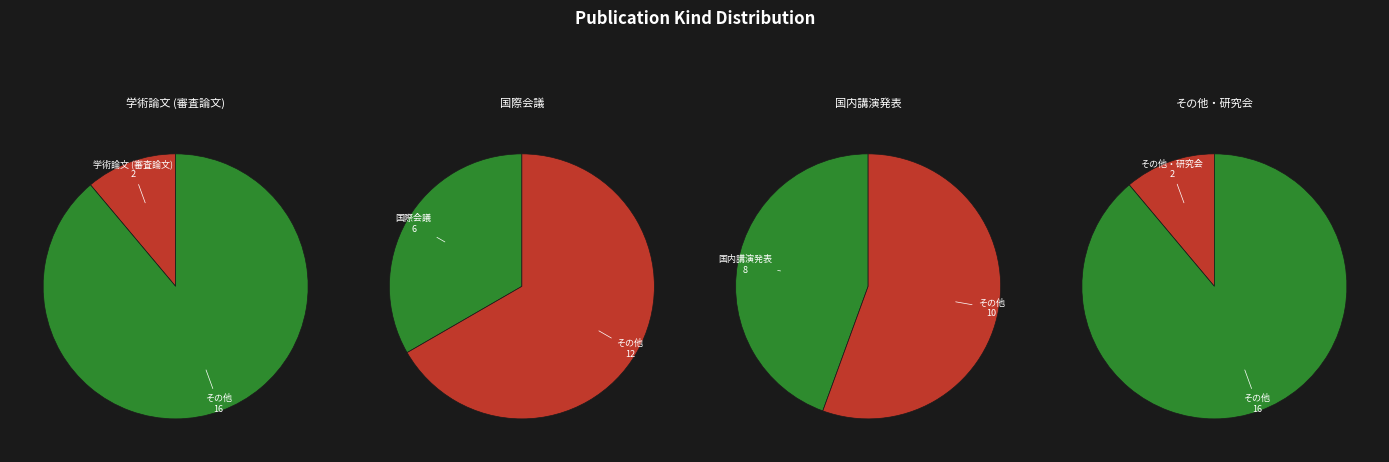

What portion of the pie excludes 国際会議?

66.7%